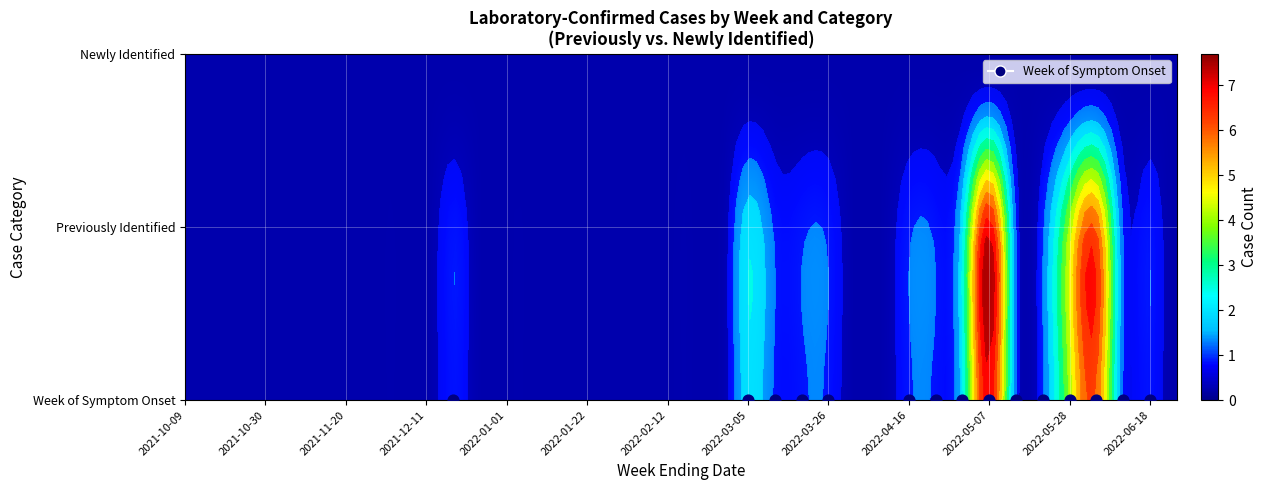

Reading right to left, extract all data points from this chart.

Week of Symptom Onset: 37=0	36=1	35=1	34=6	33=4	32=1	31=1	30=7	29=2	28=1	27=1	26=0	25=0	24=1	23=1	22=1	21=2	20=0	19=0	18=0	17=0	16=0	15=0	14=0	13=0	12=0	11=0	10=1	9=0	8=0	7=0	6=0	5=0	4=0	3=0	2=0	1=0	0=0
Previously Identified: 37=0	36=1	35=1	34=6	33=4	32=1	31=1	30=7	29=2	28=1	27=1	26=0	25=0	24=1	23=1	22=1	21=2	20=0	19=0	18=0	17=0	16=0	15=0	14=0	13=0	12=0	11=0	10=1	9=0	8=0	7=0	6=0	5=0	4=0	3=0	2=0	1=0	0=0
Newly Identified: 37=0	36=0	35=0	34=0	33=0	32=0	31=0	30=0	29=0	28=0	27=0	26=0	25=0	24=0	23=0	22=0	21=0	20=0	19=0	18=0	17=0	16=0	15=0	14=0	13=0	12=0	11=0	10=0	9=0	8=0	7=0	6=0	5=0	4=0	3=0	2=0	1=0	0=0